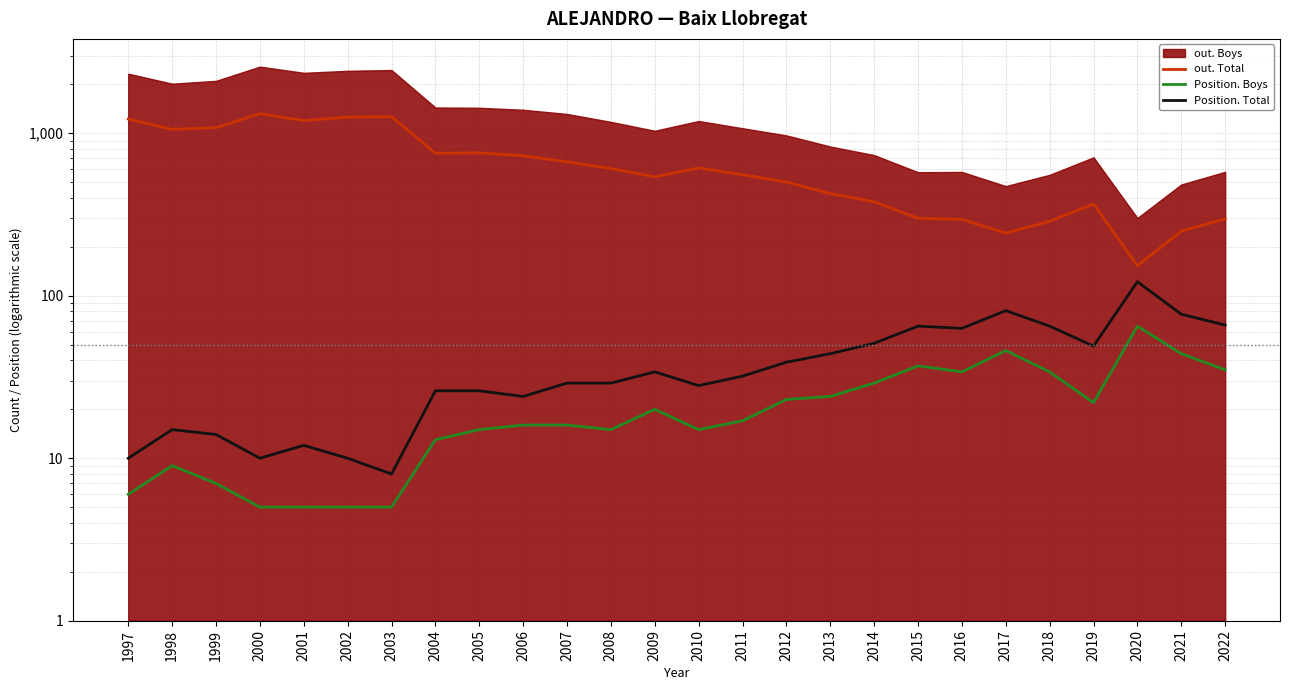

What is the difference between the Position. Boys values at 2019 and 2013?

2